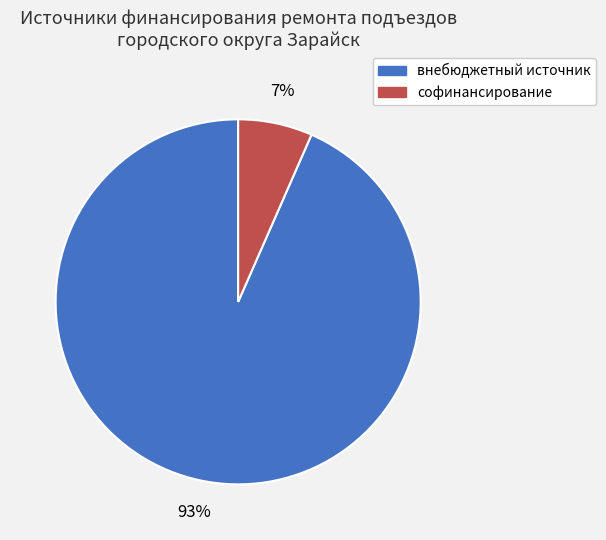

Does внебюджетный источник account for over 50% of the chart?

Yes